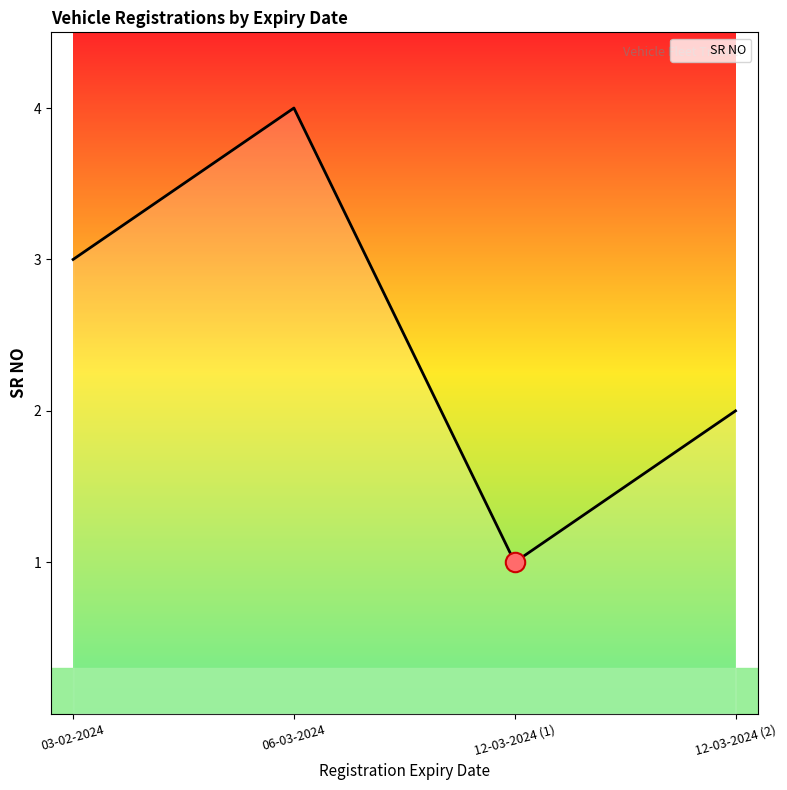

Does the chart display data point markers on the line(s)?

No